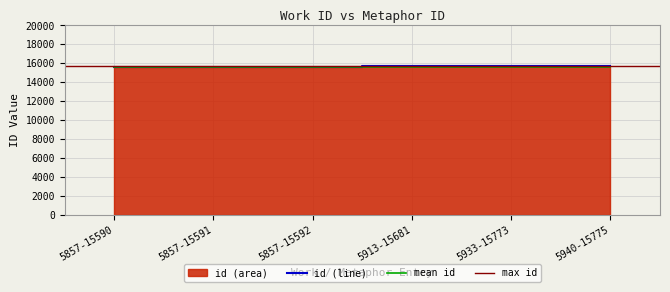

What is the ratio of the value at 5857-15591 to the value at 5857-15592?

1.0